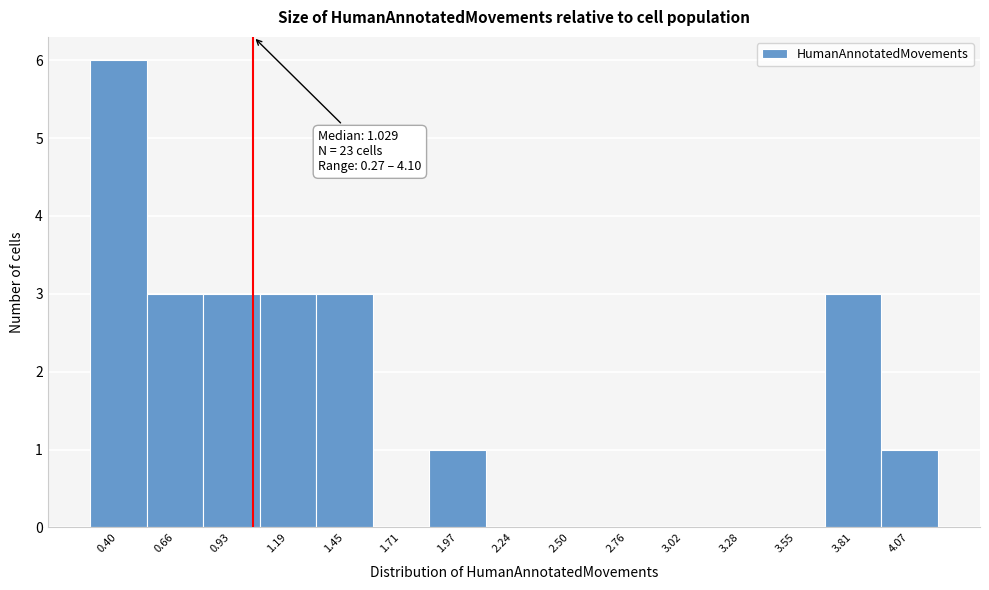

Which range on the x-axis has the tallest bar?

0.25 to 0.55